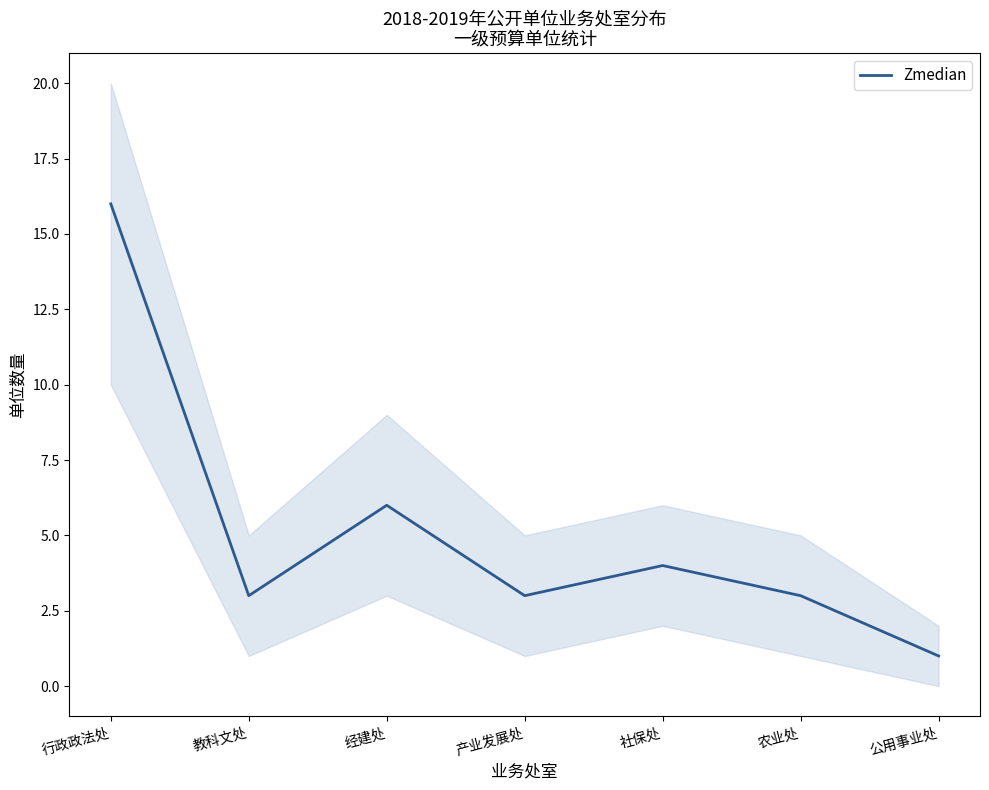

How many values are below 3?

1